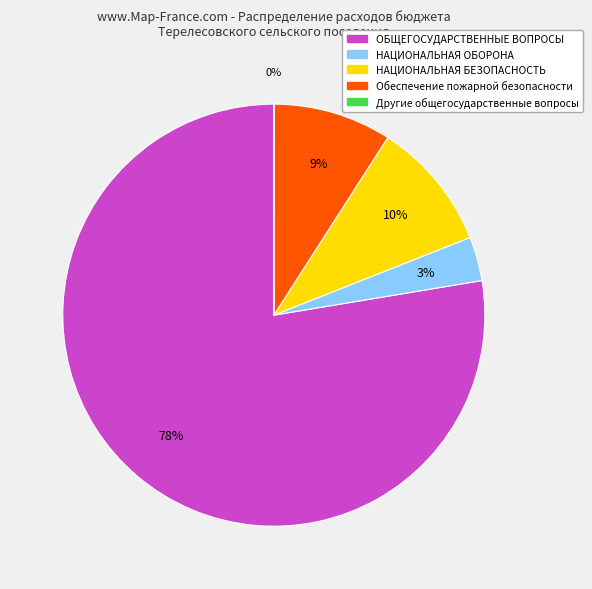

Combined, do Обеспечение пожарной безопасности and НАЦИОНАЛЬНАЯ БЕЗОПАСНОСТЬ account for over 50%?

No